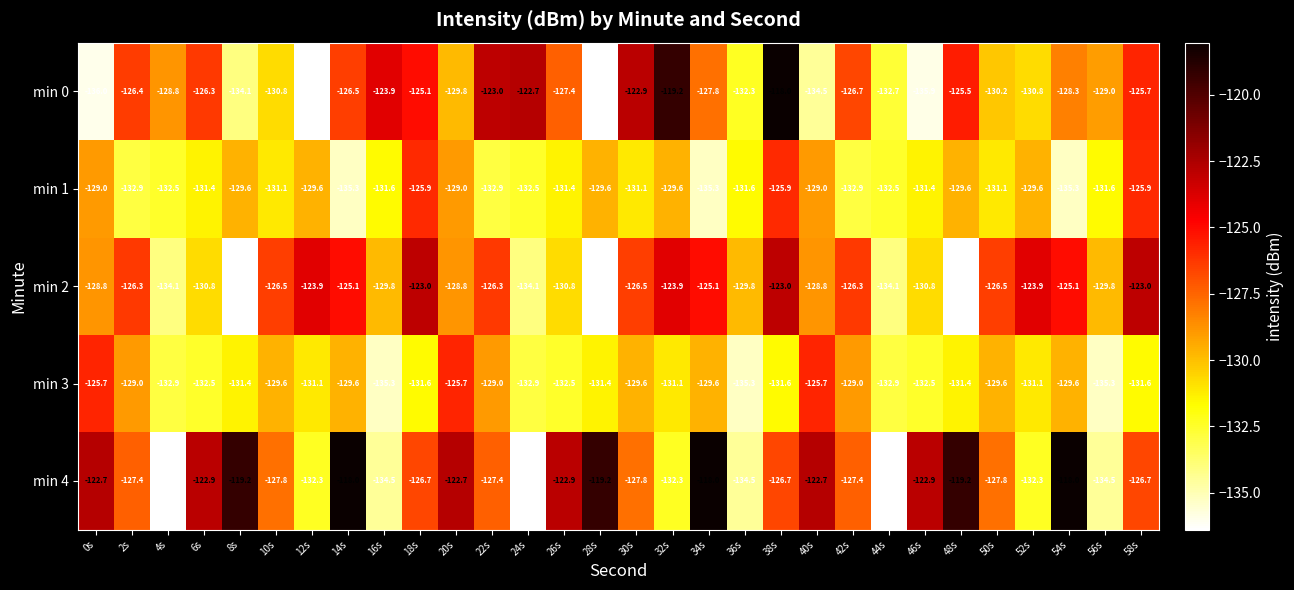

Is it true that min 2 equals -130.8 at 26s?

True